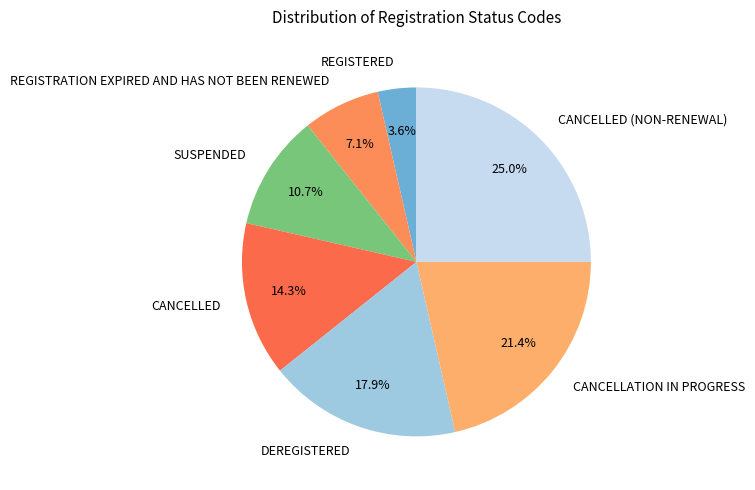

How many segments does this pie chart have?

7